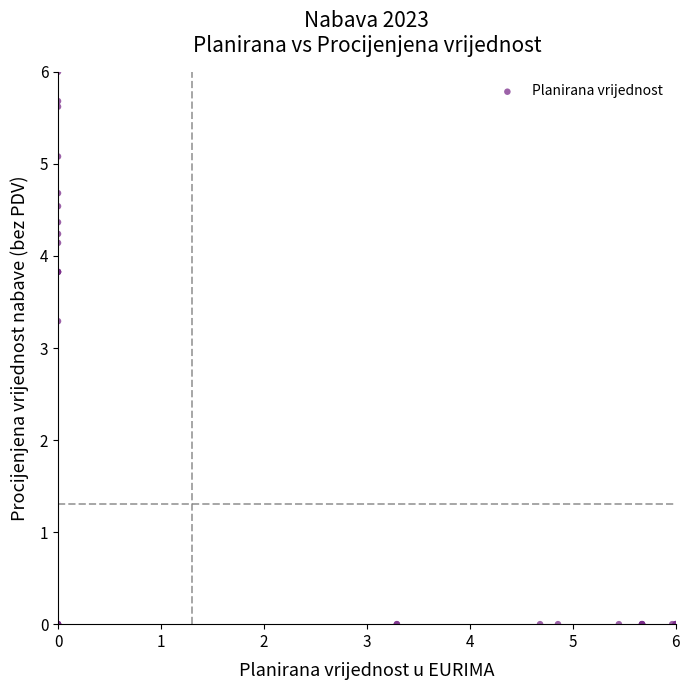

What Y value in the scatter plot is closest to 3?

3.3